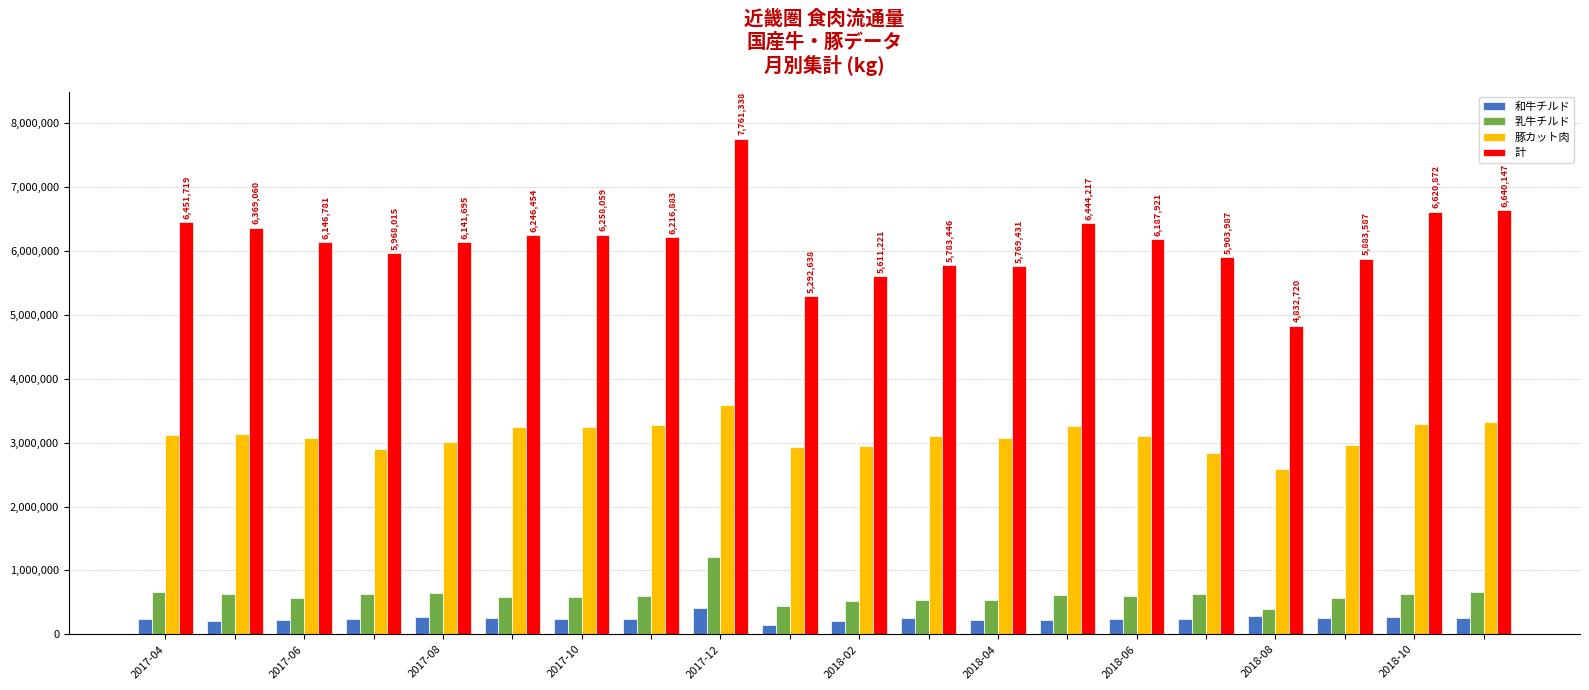

Which series has the largest total across all categories?

計